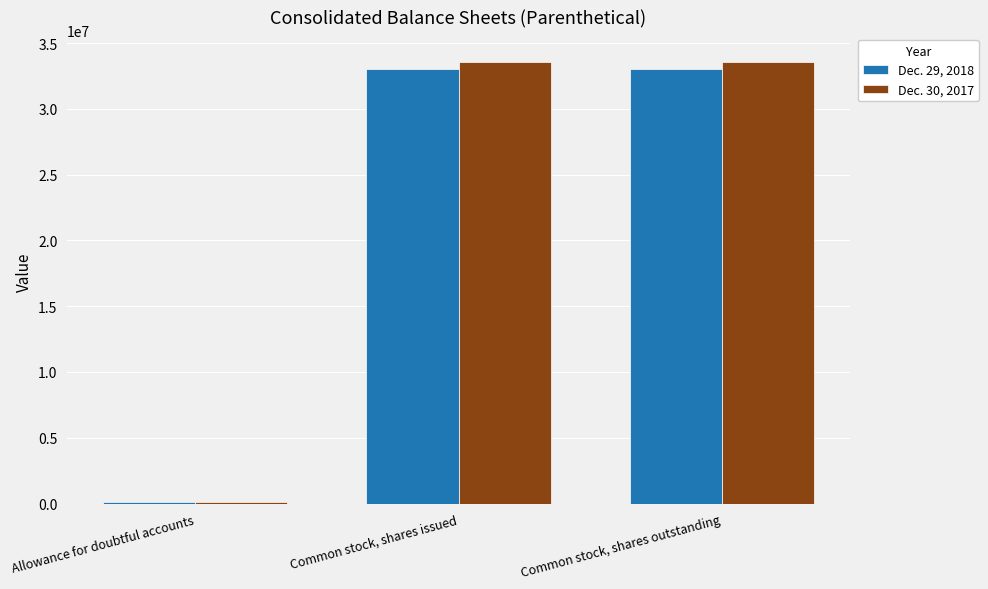

The value of Dec. 30, 2017 at Common stock, shares issued is 59989831. True or false?

False